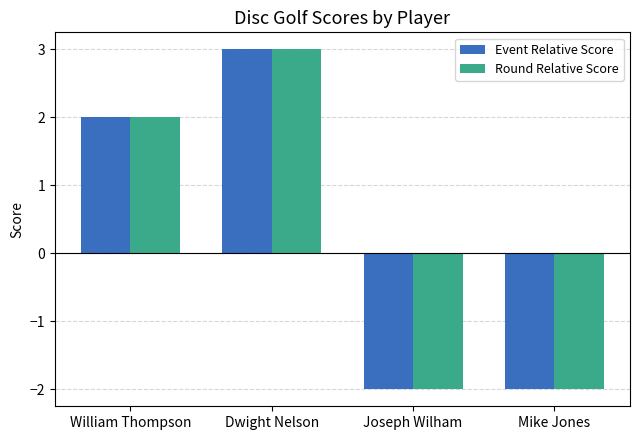

What is the difference between the maximum and minimum values in the Event Relative Score series?

5